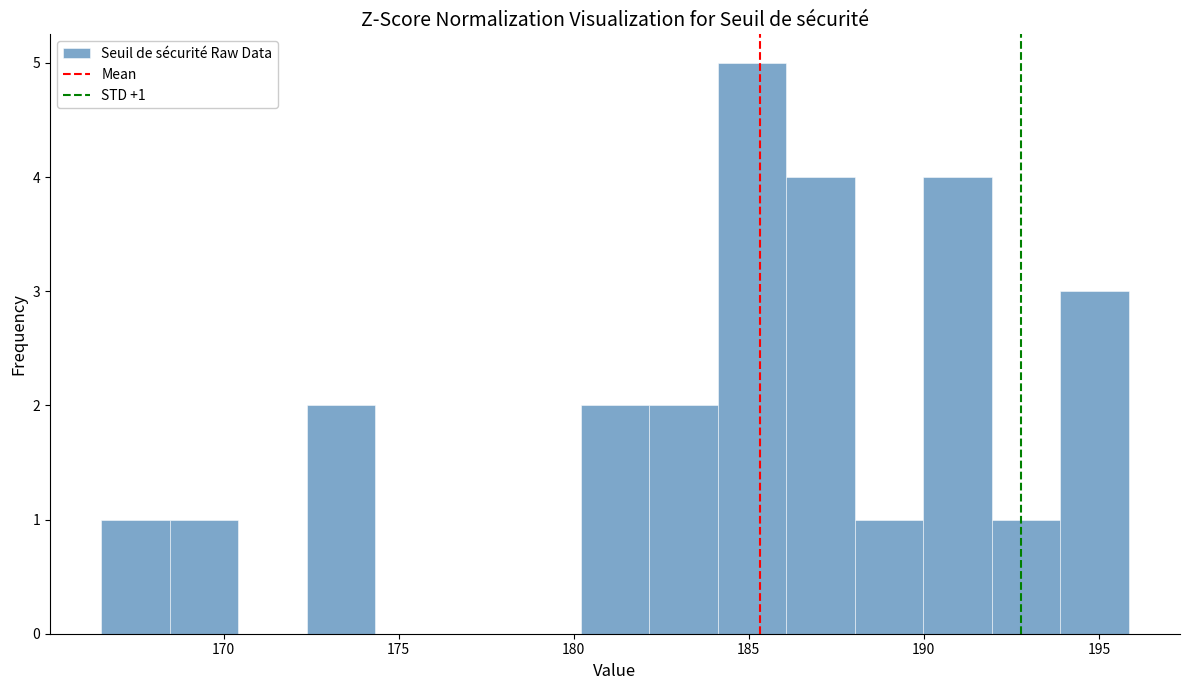

Read against the x-axis, roughly where is the centre of the tallest bar?

185.0